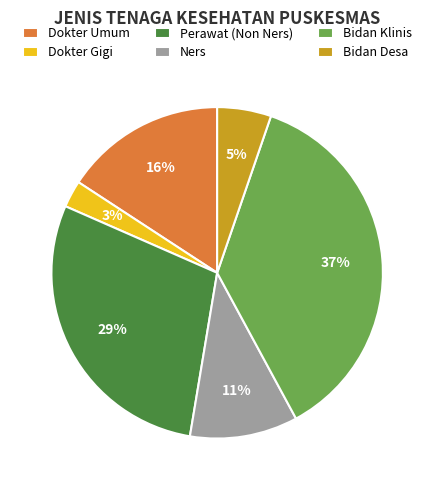

What is the largest slice in the pie chart?

Bidan Klinis